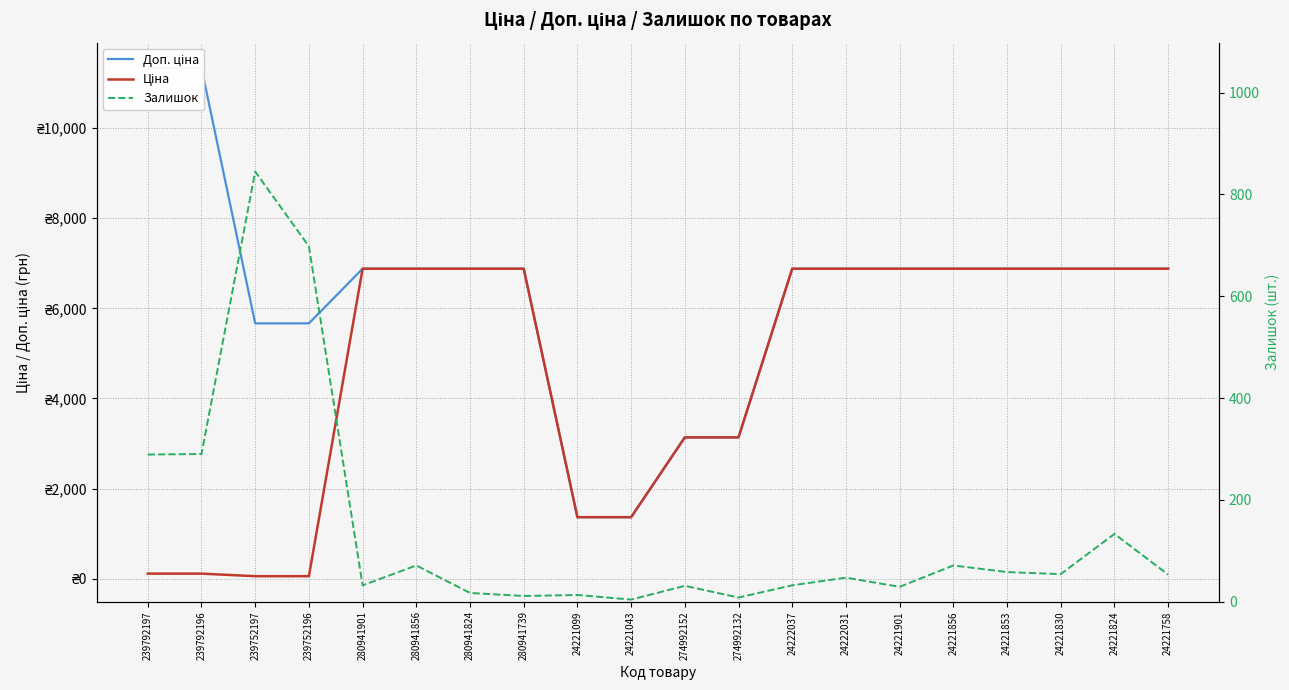

Which series has the widest spread of values?

Доп. ціна